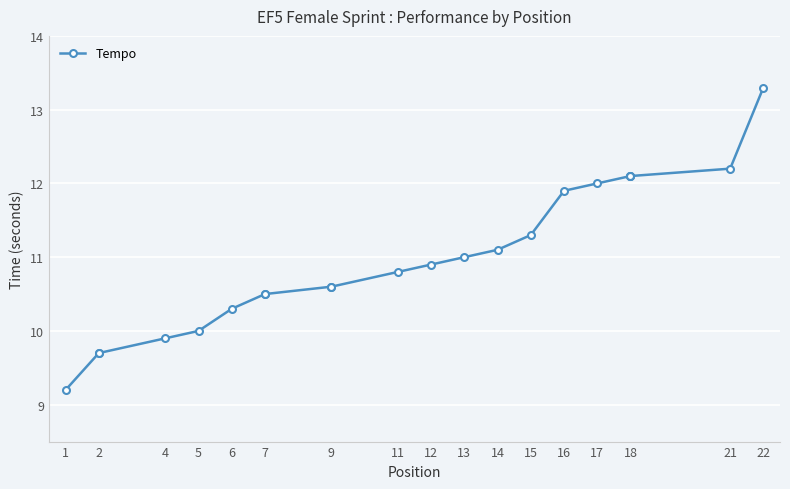

How many lines are shown in the chart?

1